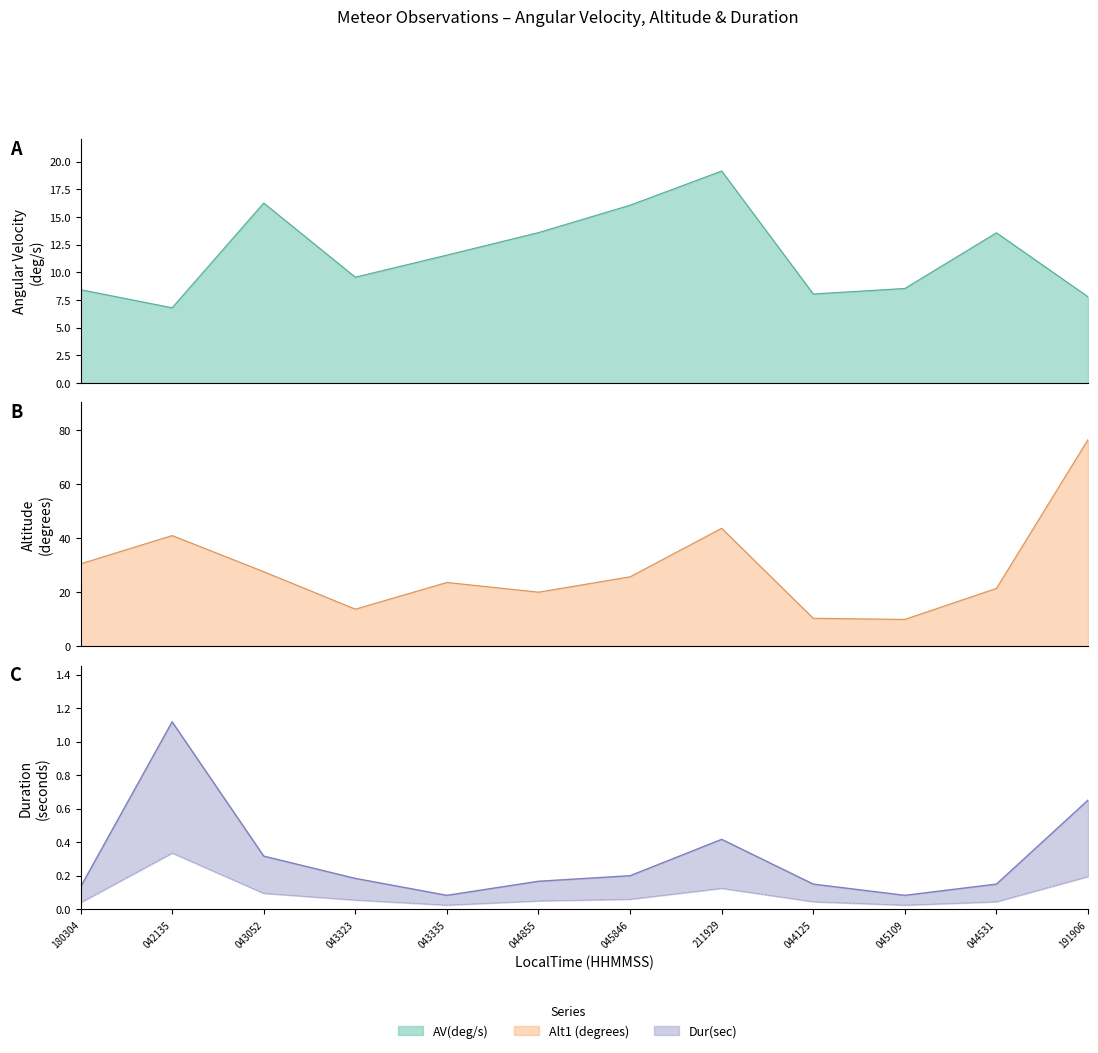

True or false: AV(deg/s) and Dur(sec) intersect in this chart.

False